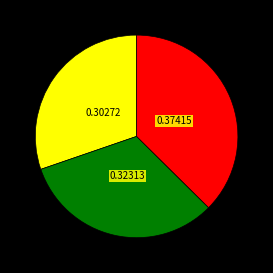

Does any single category account for the majority?

No